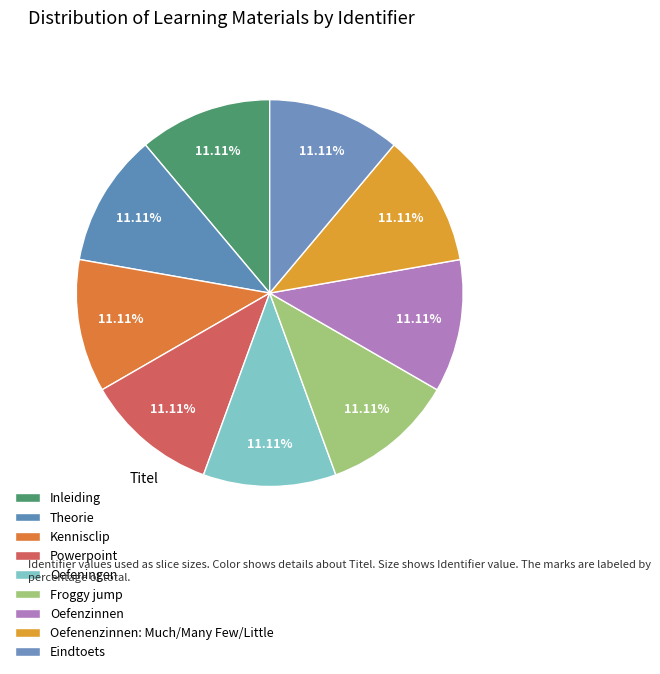

Which slice is the smallest?

Inleiding